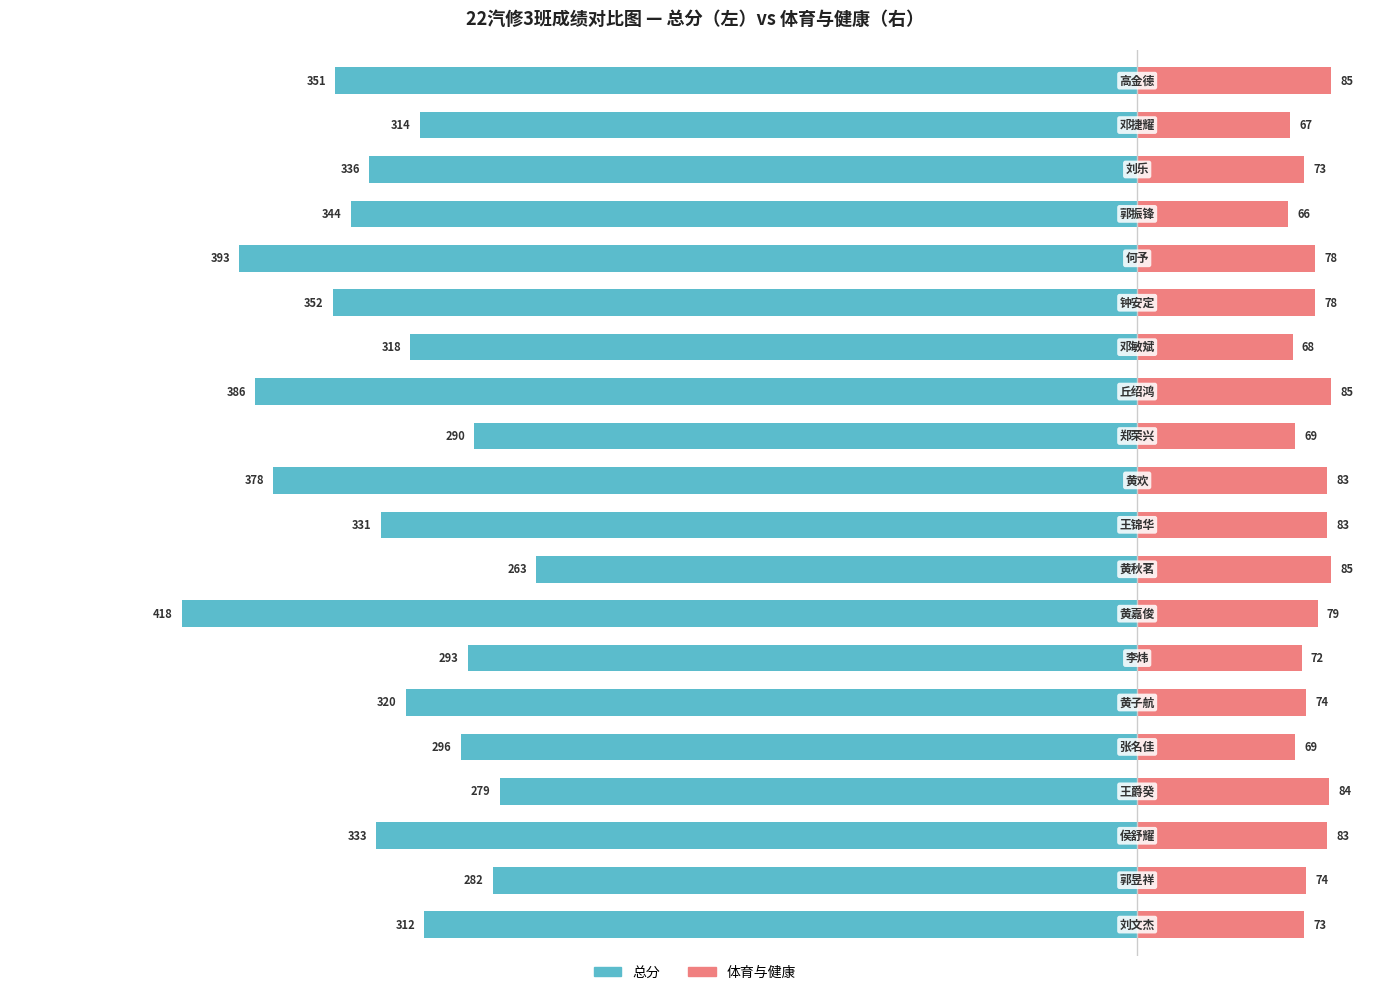

Reading left to right, what are all the values shown in this chart?

总分: -312	-282	-333	-279	-296	-320	-293	-418	-263	-331	-378	-290	-386	-318	-352	-393	-344	-336	-314	-351
体育与健康: 73	74	83	84	69	74	72	79	85	83	83	69	85	68	78	78	66	73	67	85